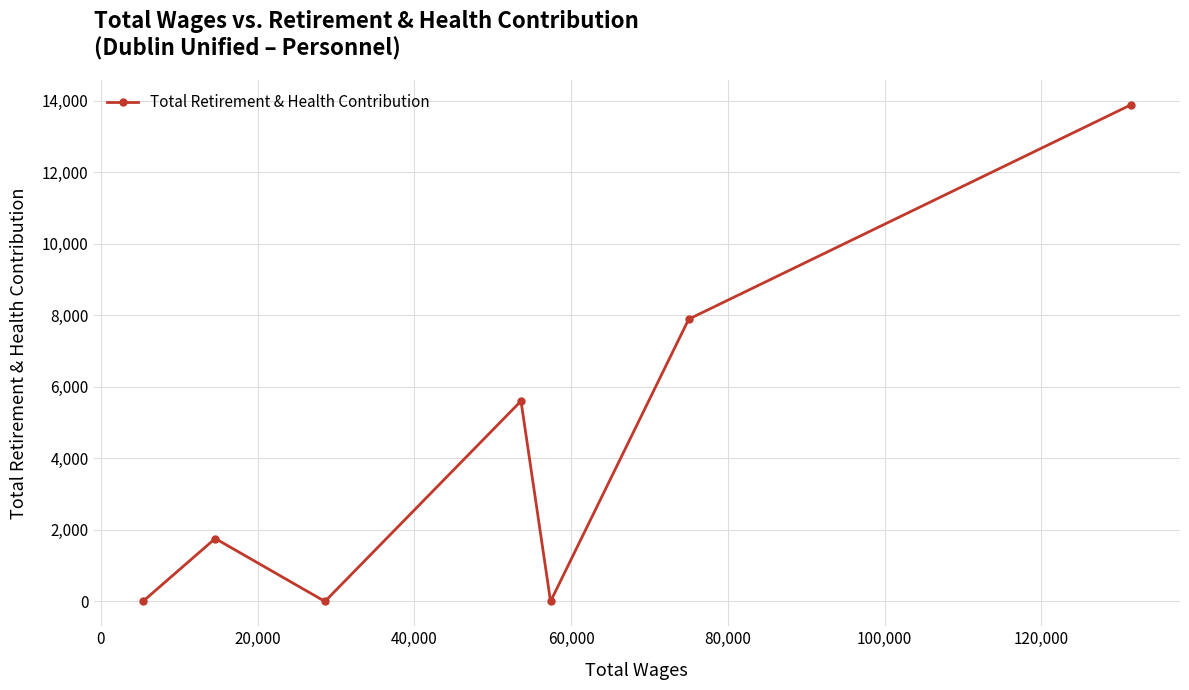

Reading left to right, what are all the values shown in this chart?

0	1759	0	5602	0	7892	13879